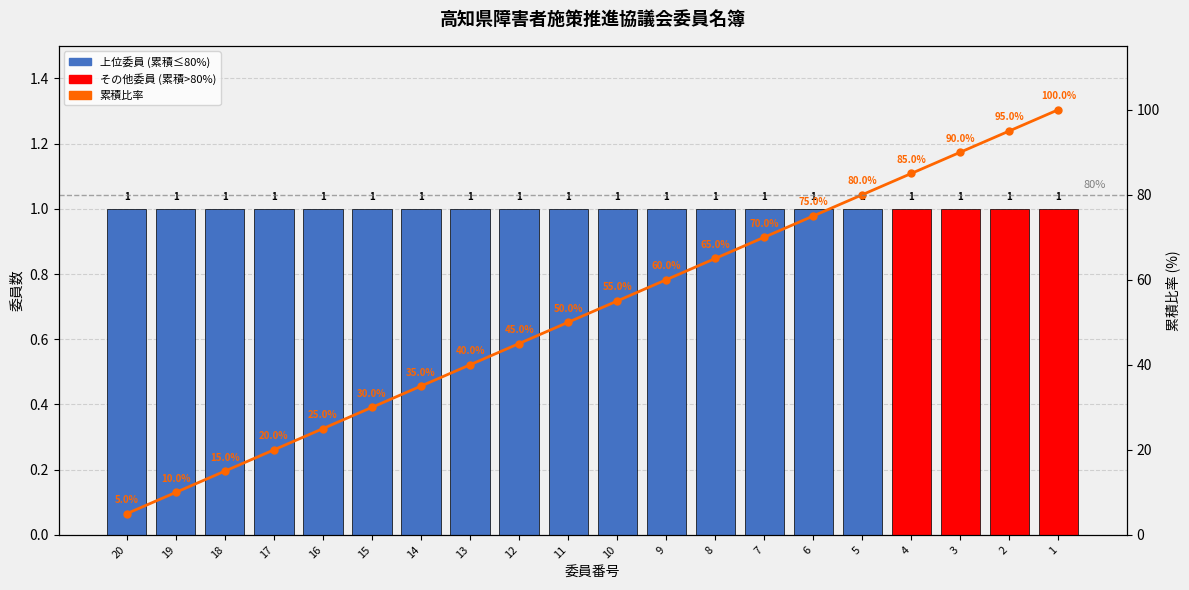

What is the minimum value for 委員数?

1.0